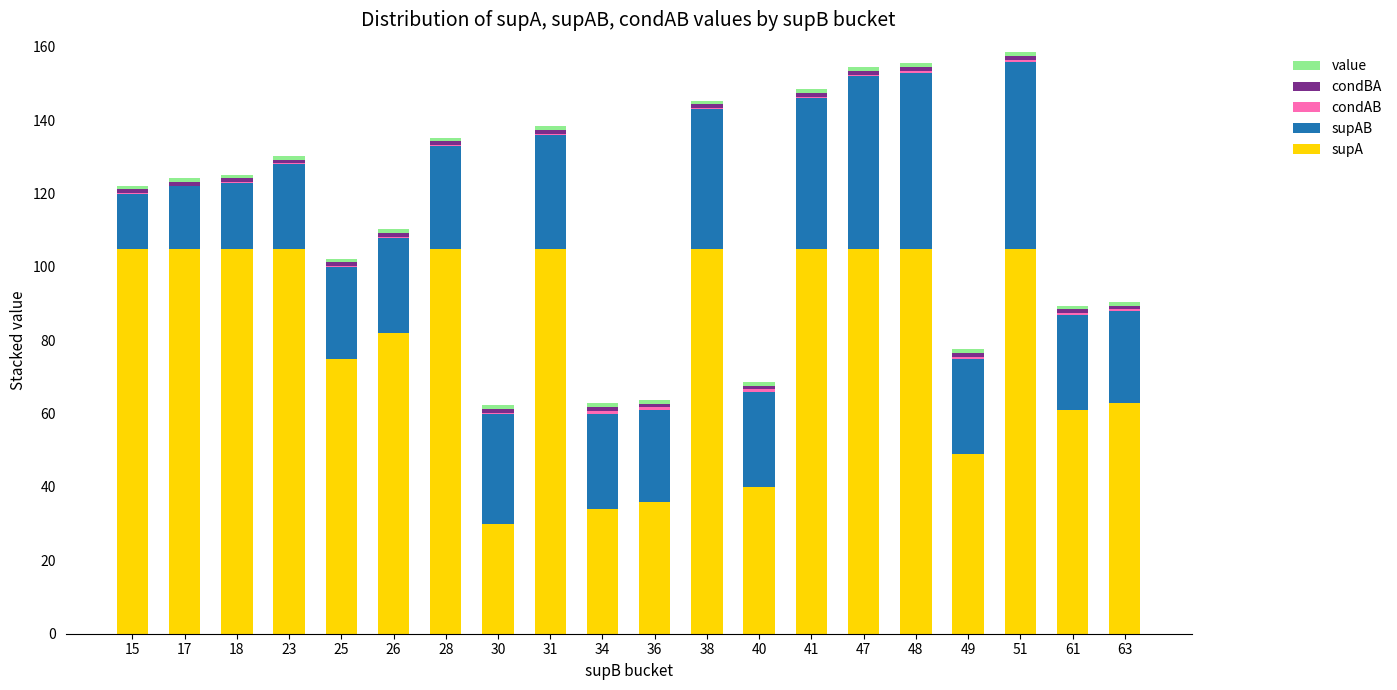

Count the number of data series in this chart.

5